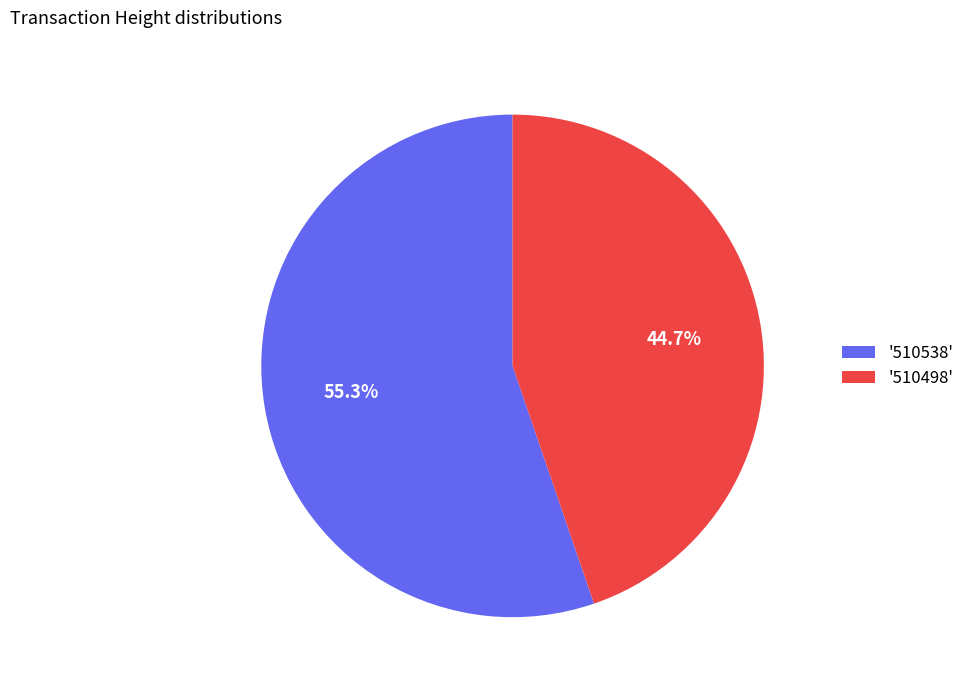

Which slice is the smallest?

'510498'